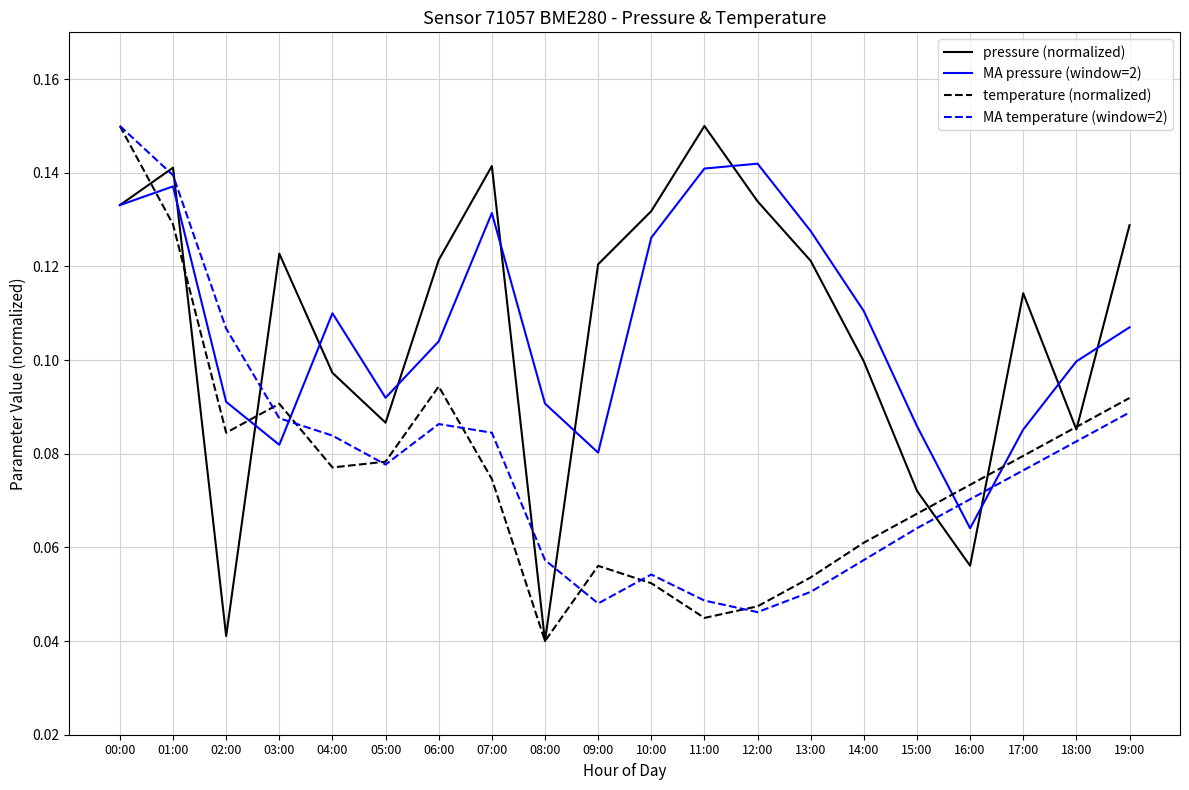

Which series changed the most between 02:00 and 08:00?

MA temperature (window=2)